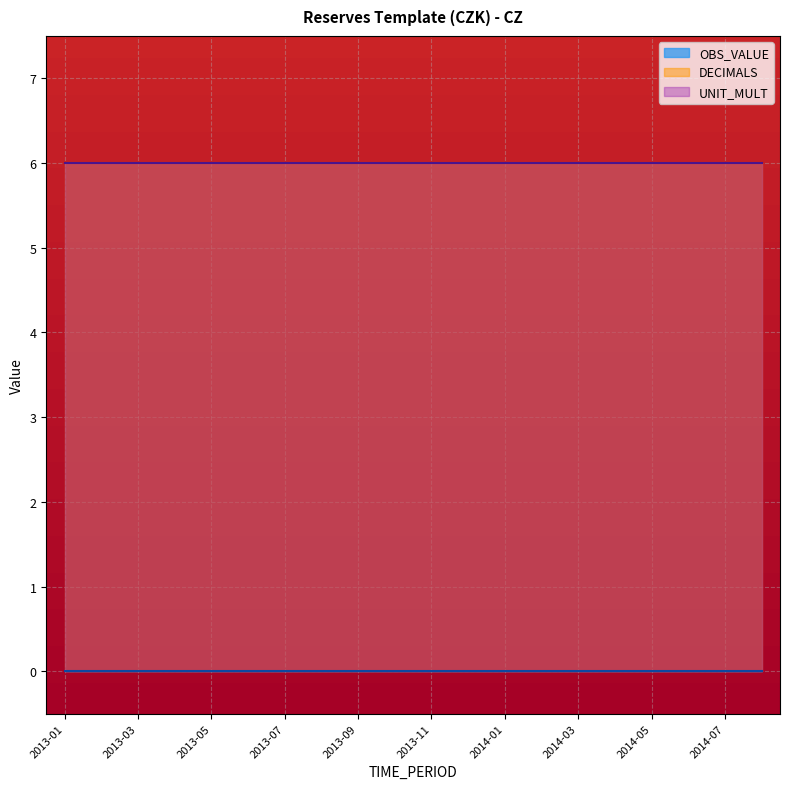

Reading left to right, extract all data points from this chart.

OBS_VALUE: 2013-01=0	2013-02=0	2013-03=0	2013-04=0	2013-05=0	2013-06=0	2013-07=0	2013-08=0	2013-09=0	2013-10=0	2013-11=0	2013-12=0	2014-01=0	2014-02=0	2014-03=0	2014-04=0	2014-05=0	2014-06=0	2014-07=0	2014-08=0
DECIMALS: 2013-01=6	2013-02=6	2013-03=6	2013-04=6	2013-05=6	2013-06=6	2013-07=6	2013-08=6	2013-09=6	2013-10=6	2013-11=6	2013-12=6	2014-01=6	2014-02=6	2014-03=6	2014-04=6	2014-05=6	2014-06=6	2014-07=6	2014-08=6
UNIT_MULT: 2013-01=6	2013-02=6	2013-03=6	2013-04=6	2013-05=6	2013-06=6	2013-07=6	2013-08=6	2013-09=6	2013-10=6	2013-11=6	2013-12=6	2014-01=6	2014-02=6	2014-03=6	2014-04=6	2014-05=6	2014-06=6	2014-07=6	2014-08=6